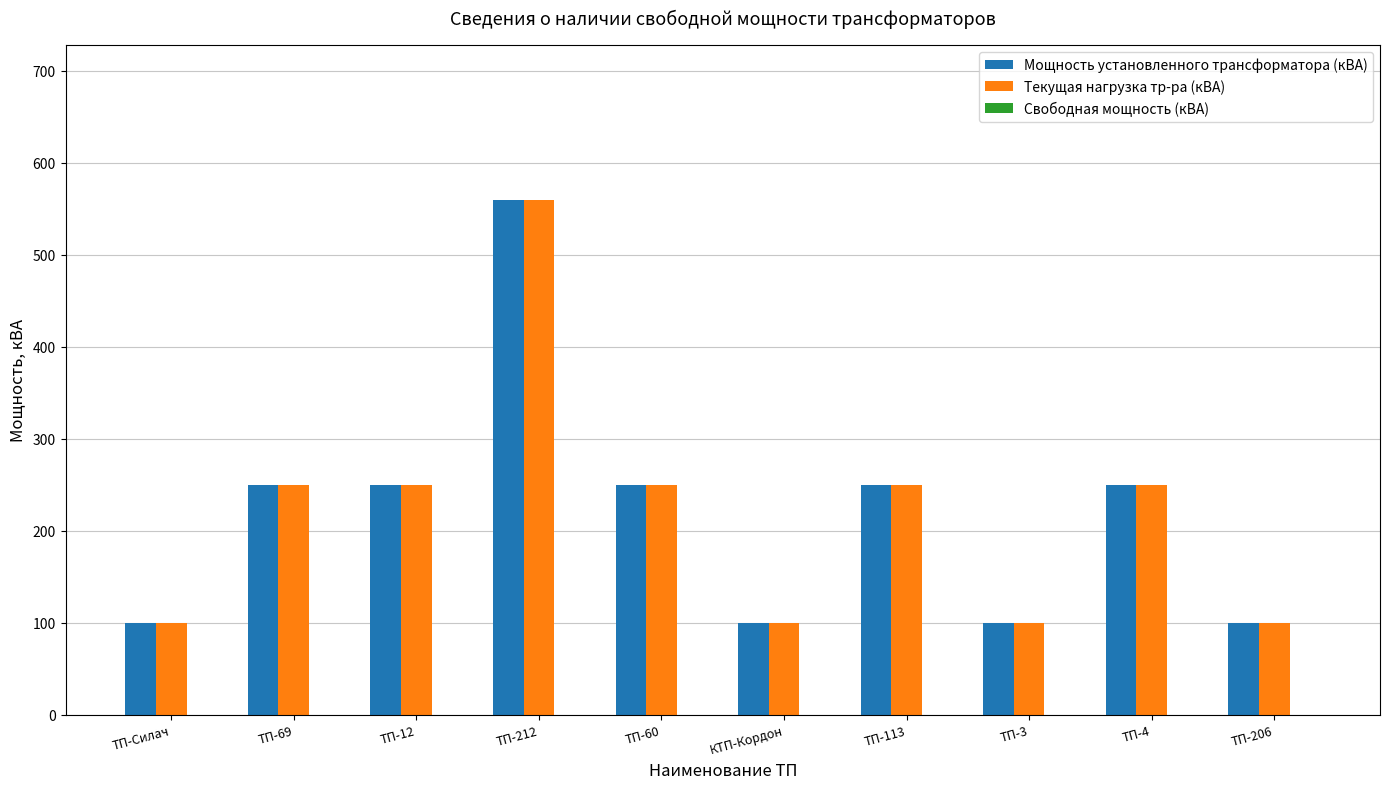

What is the total value across all series at ТП-206?

200